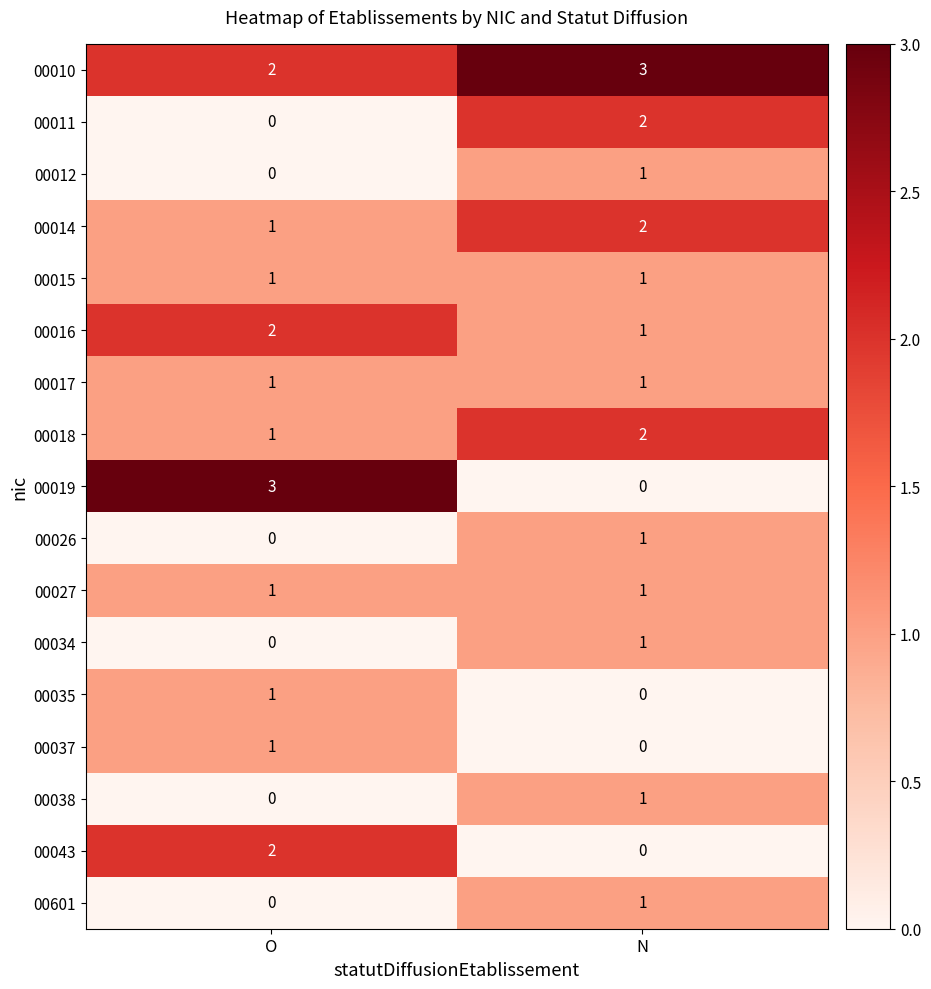

Between O and N, which series saw the biggest shift?

00019